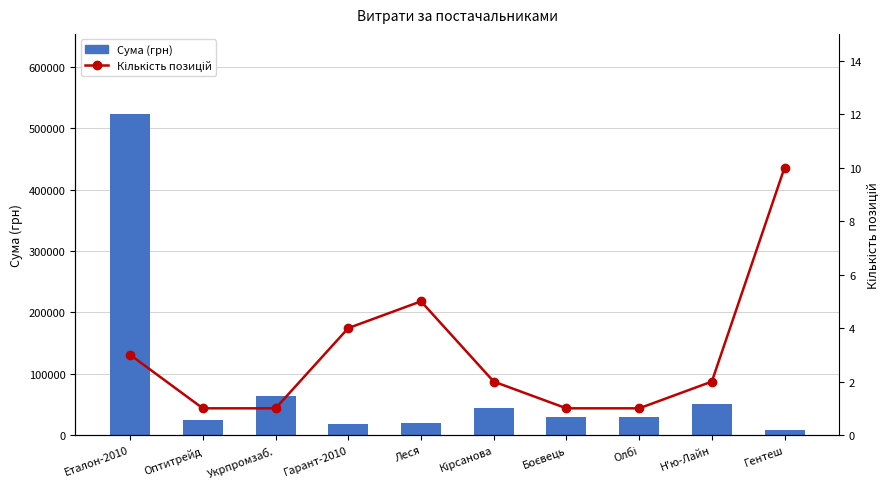

The value of Сума (грн) at Оптитрейд is 25251.0. True or false?

True